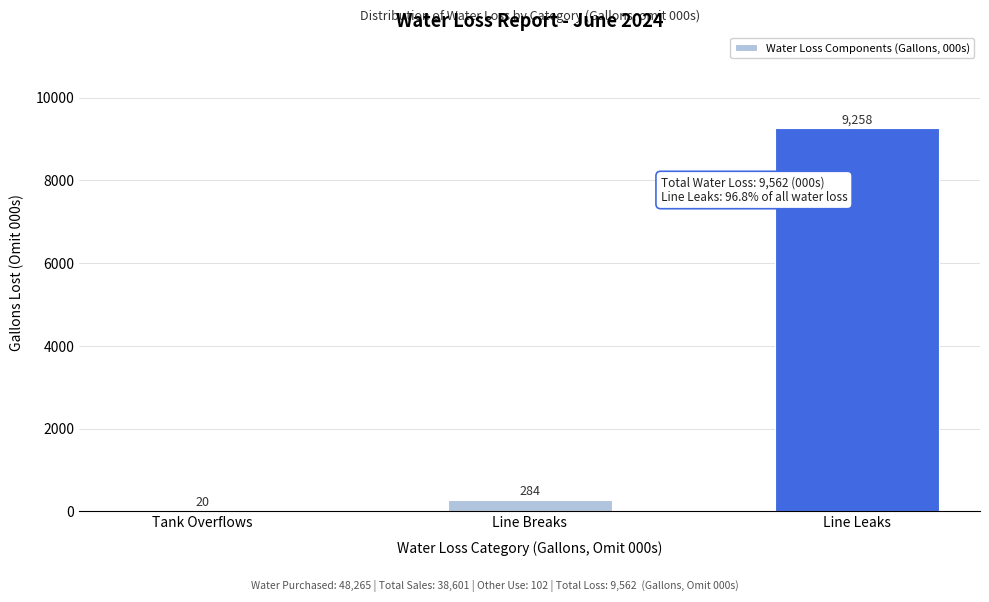

Reading left to right, what are all the values shown in this chart?

Tank Overflows=20	Line Breaks=284	Line Leaks=9258